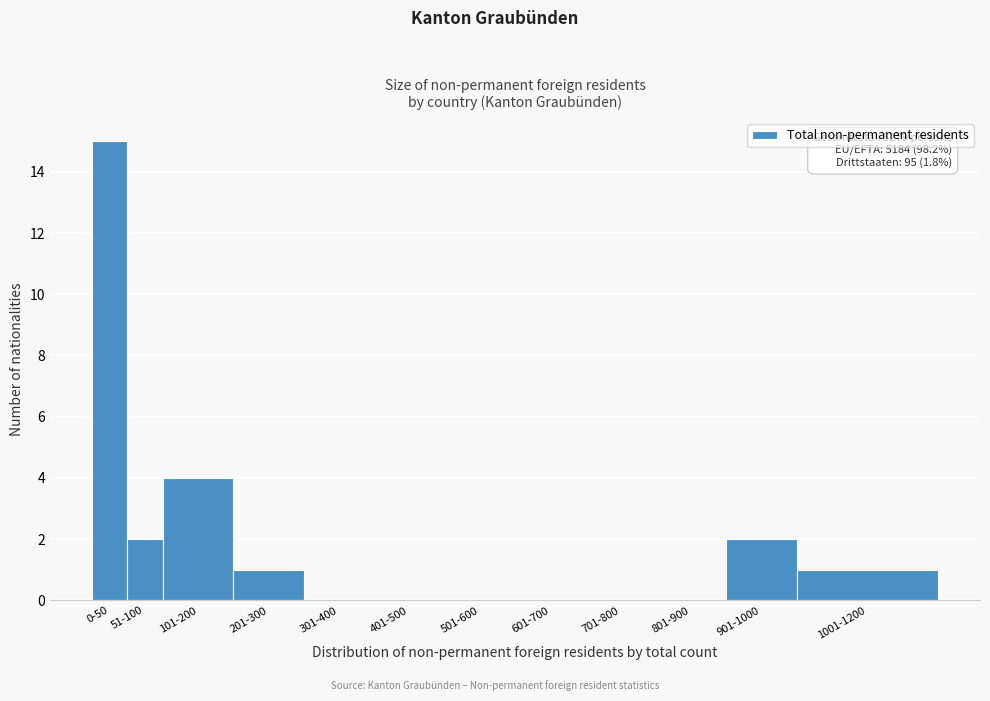

Reading left to right, transcribe all the data shown in this chart.

0-50=15	51-100=2	101-200=4	201-300=1	301-400=0	401-500=0	501-600=0	601-700=0	701-800=0	801-900=0	901-1000=2	1001-1200=1